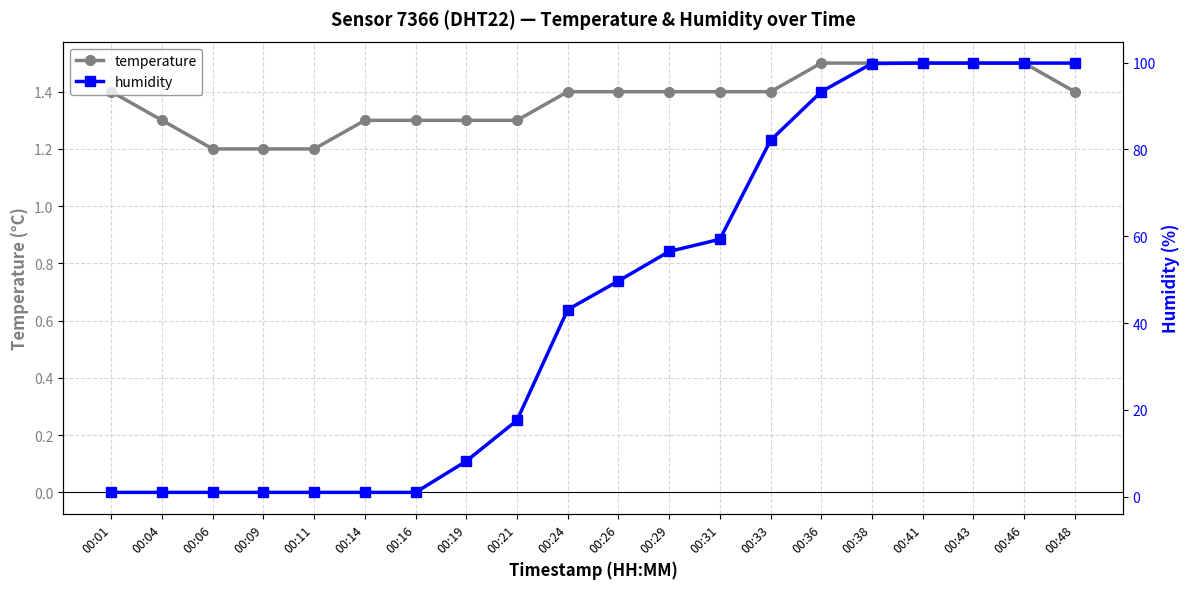

Does the chart have visible grid lines?

Yes